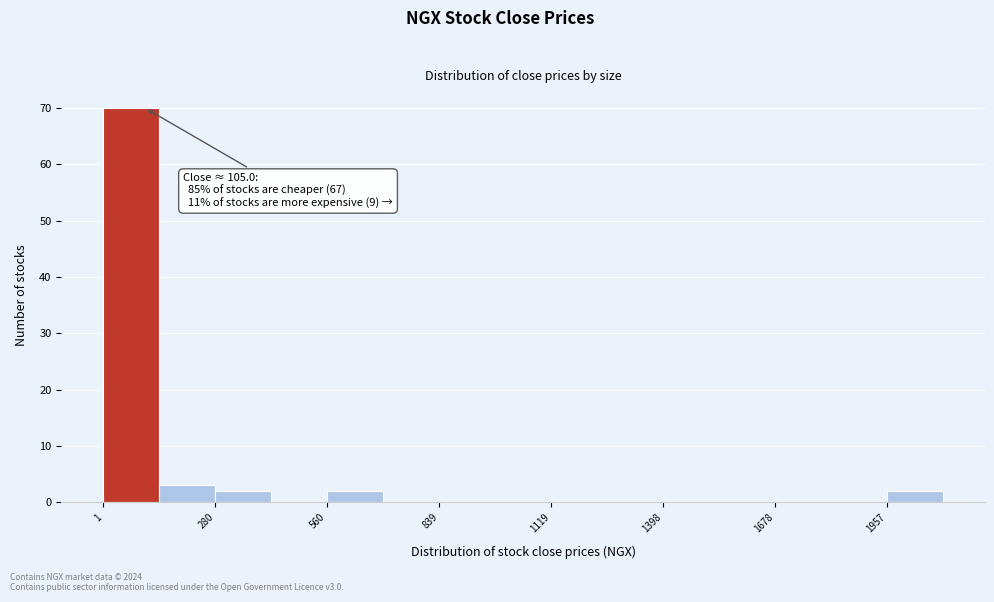

Around what value on the x-axis is the tallest bar? Give the approximate position of its centre, as read against the axis.

50